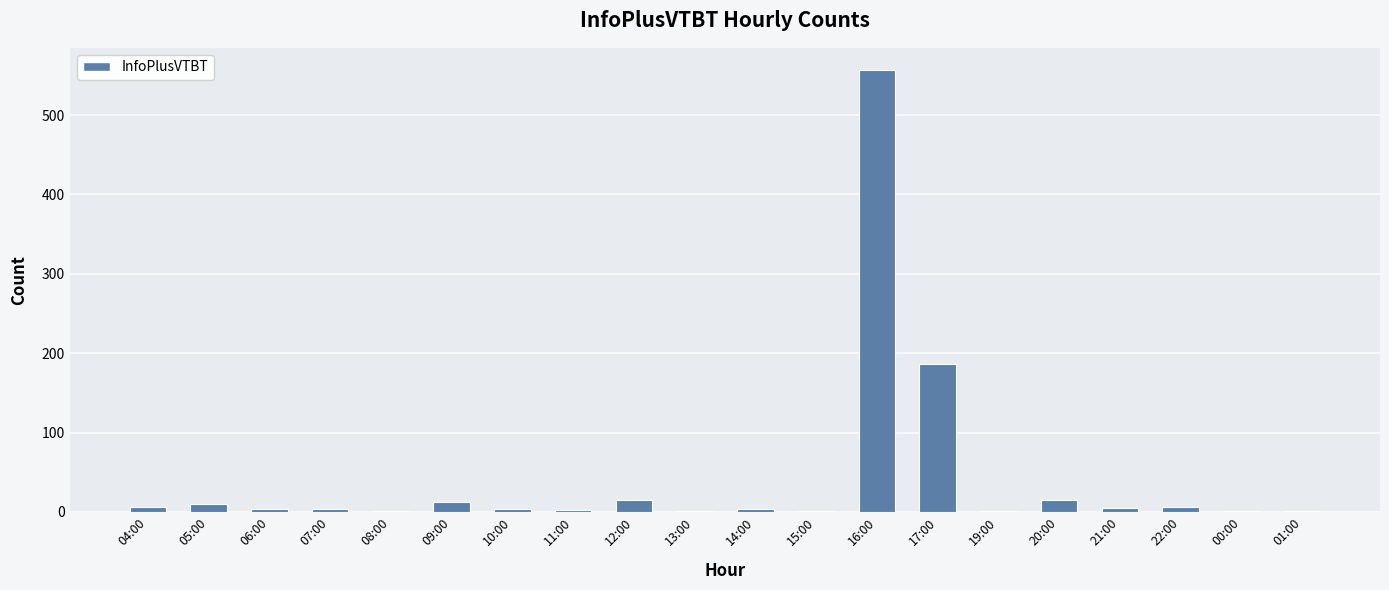

What is the sum of all values?

836